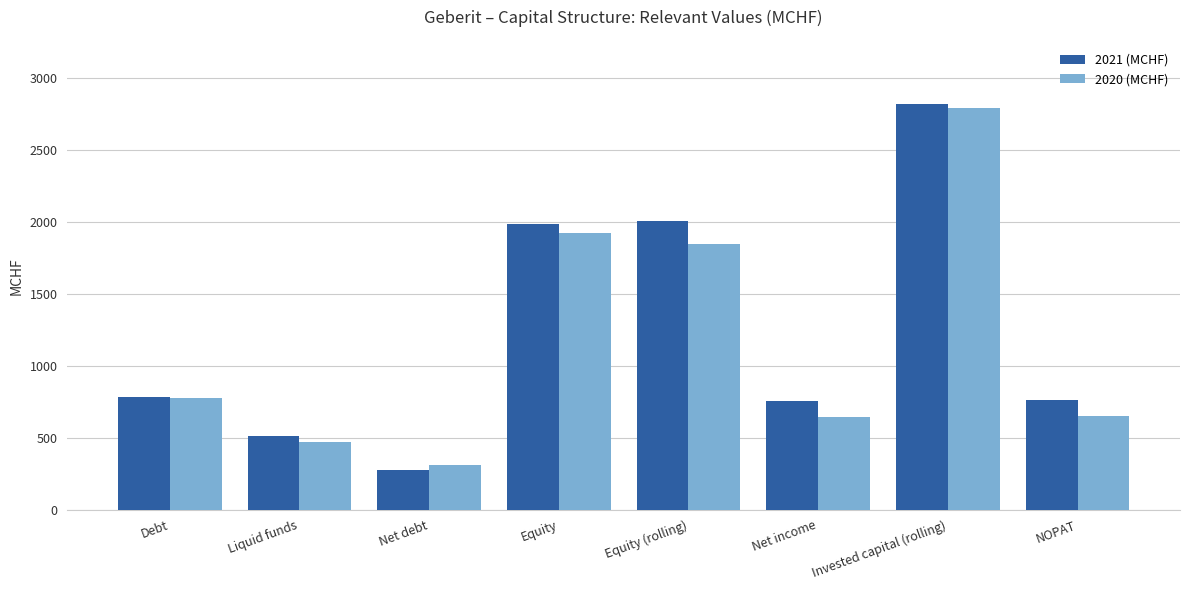

What is the value of the 2021 (MCHF) bar at the 2nd from the left?

511.0